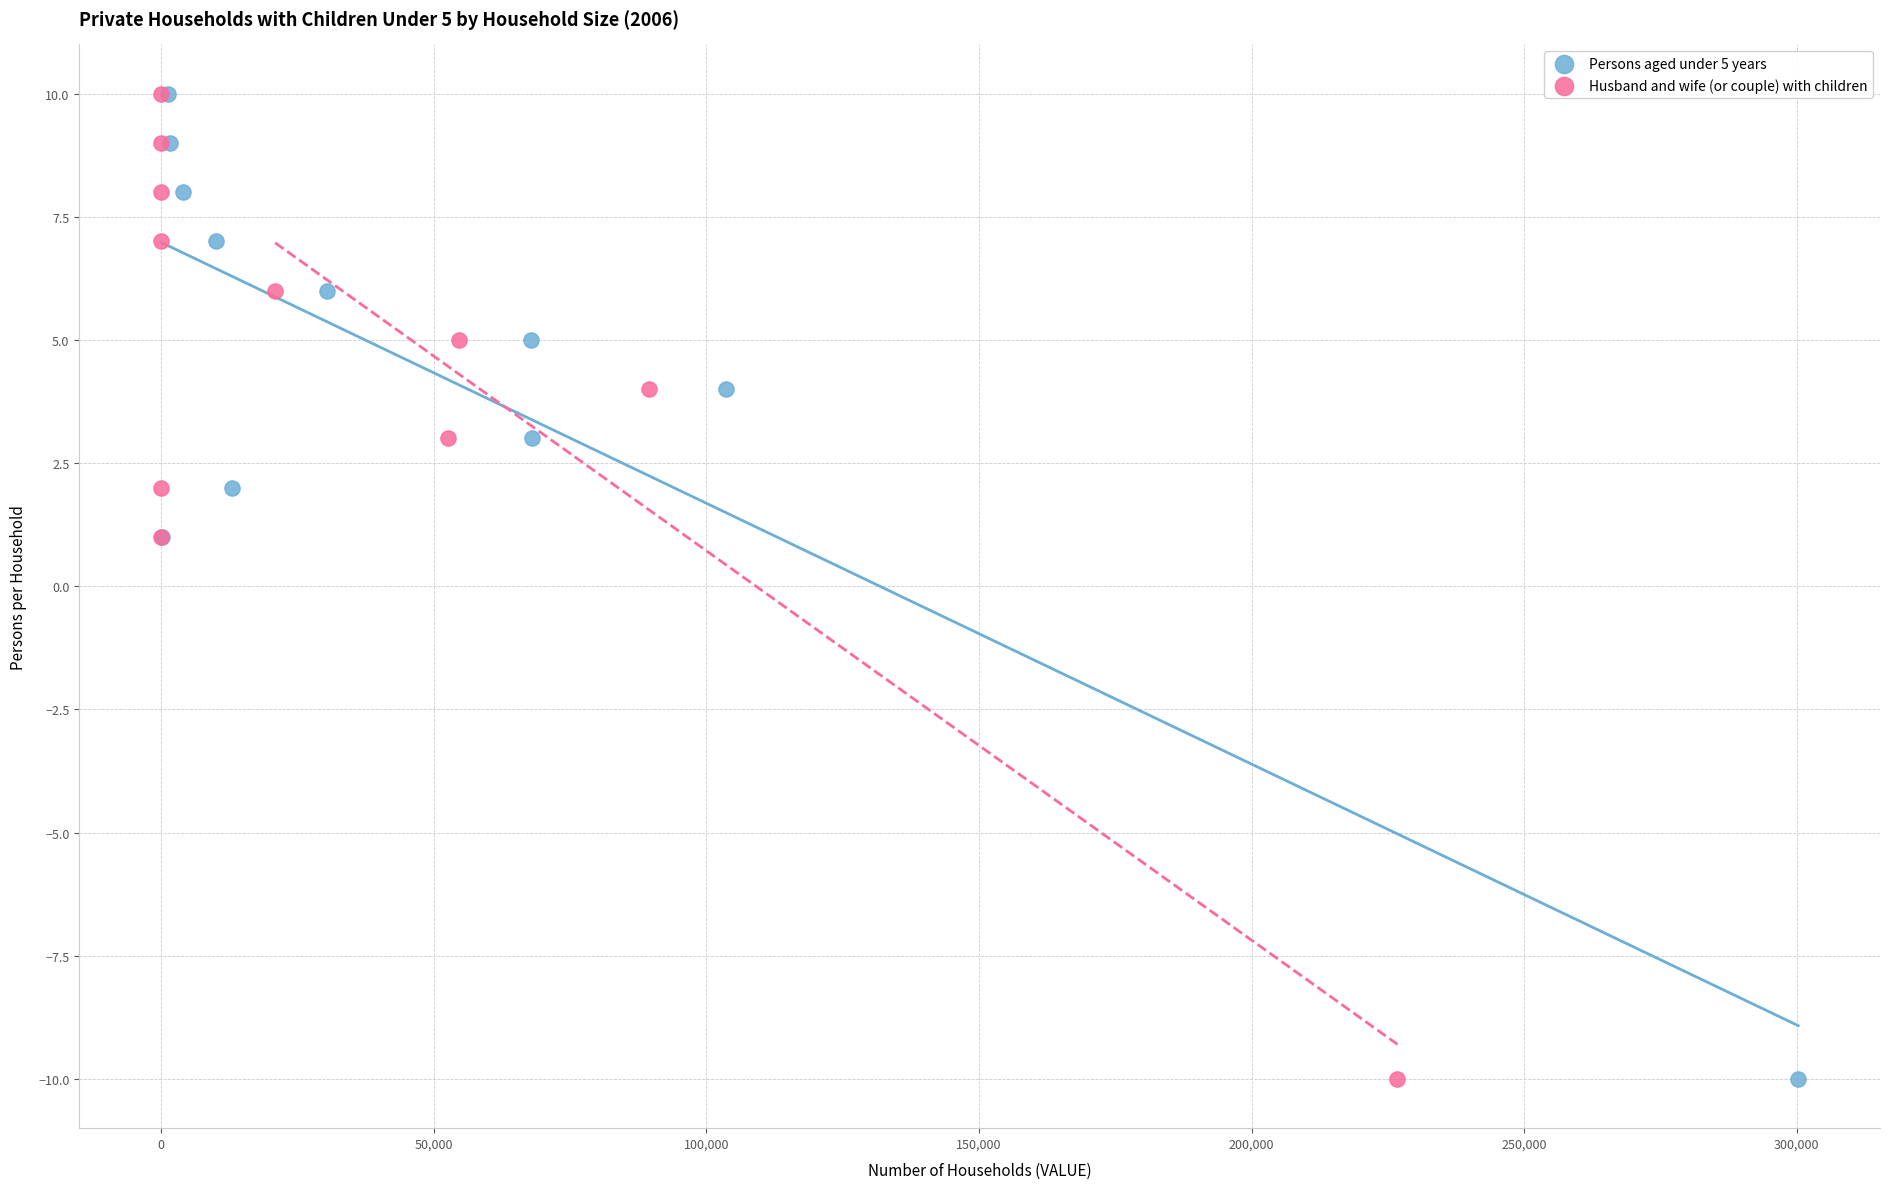

What are all the series names shown in the legend?

Persons aged under 5 years, Husband and wife (or couple) with children